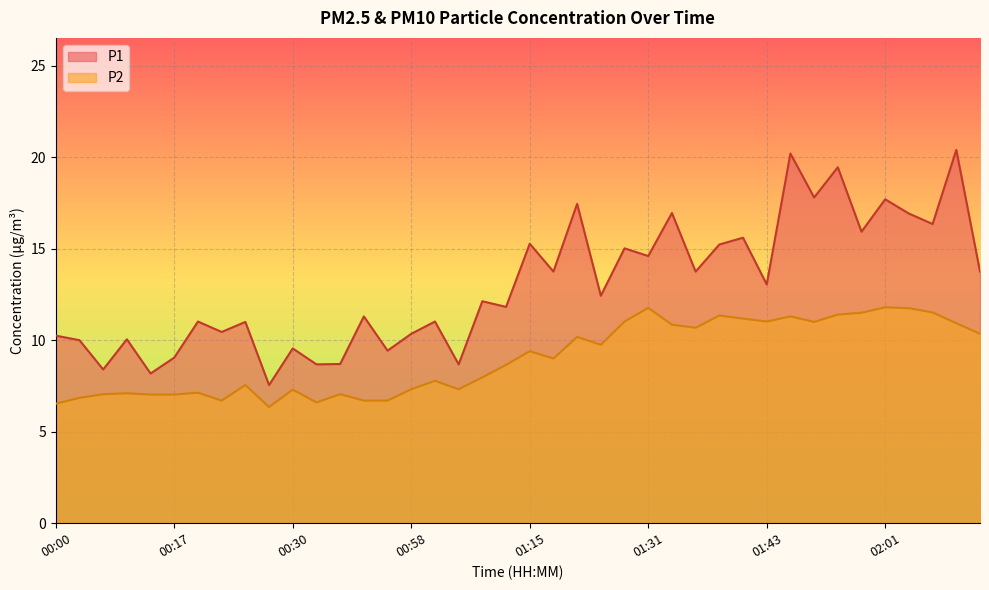

True or false: P1 and P2 cross at least once.

False